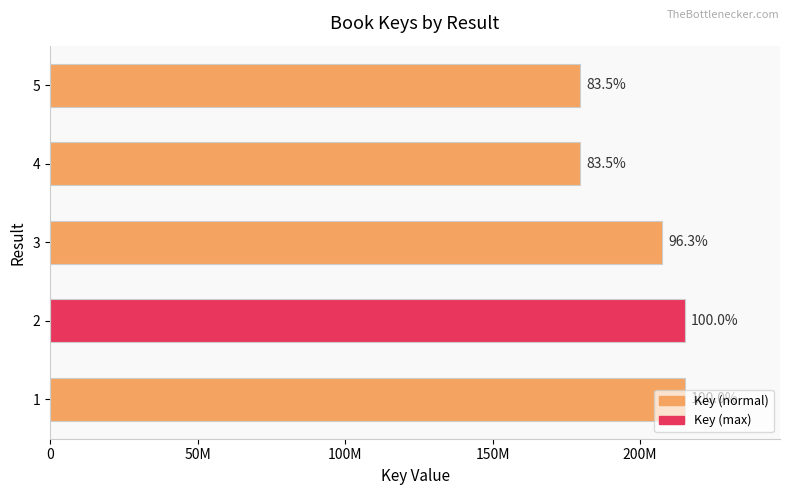

Are the bars horizontal?

Yes